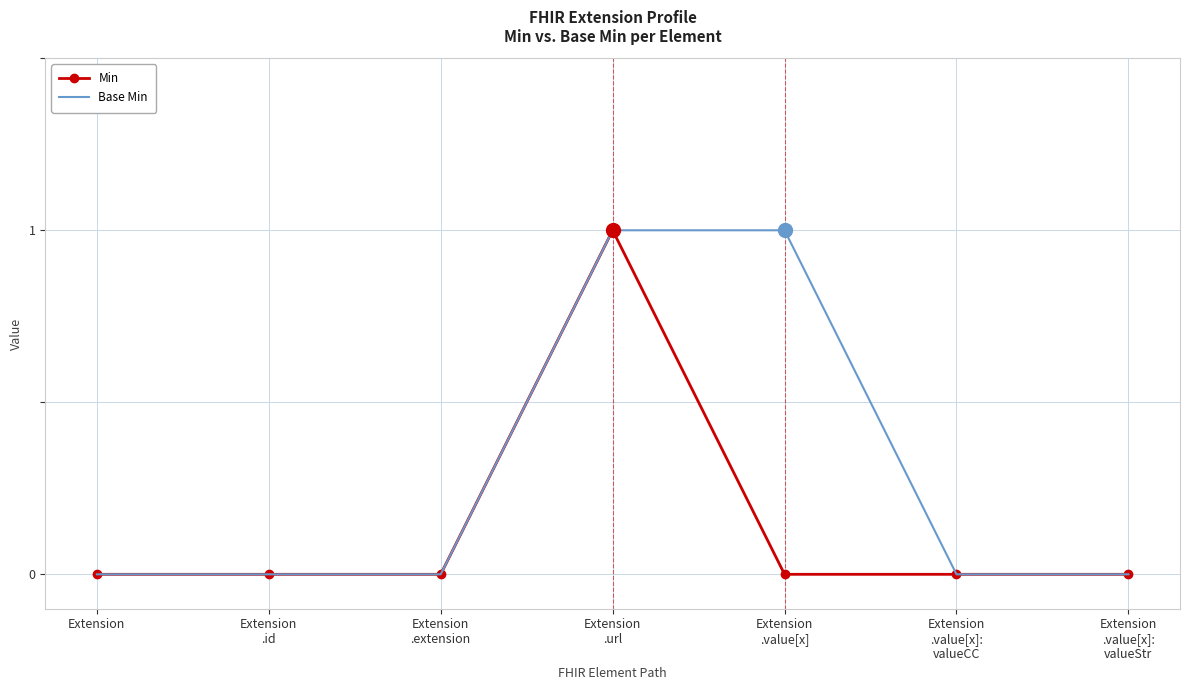

Reading right to left, what are all the values shown in this chart?

Min: Extension
.value[x]:
valueStr=0	Extension
.value[x]:
valueCC=0	Extension
.value[x]=0	Extension
.url=1	Extension
.extension=0	Extension
.id=0	Extension=0
Base Min: Extension
.value[x]:
valueStr=0	Extension
.value[x]:
valueCC=0	Extension
.value[x]=1	Extension
.url=1	Extension
.extension=0	Extension
.id=0	Extension=0